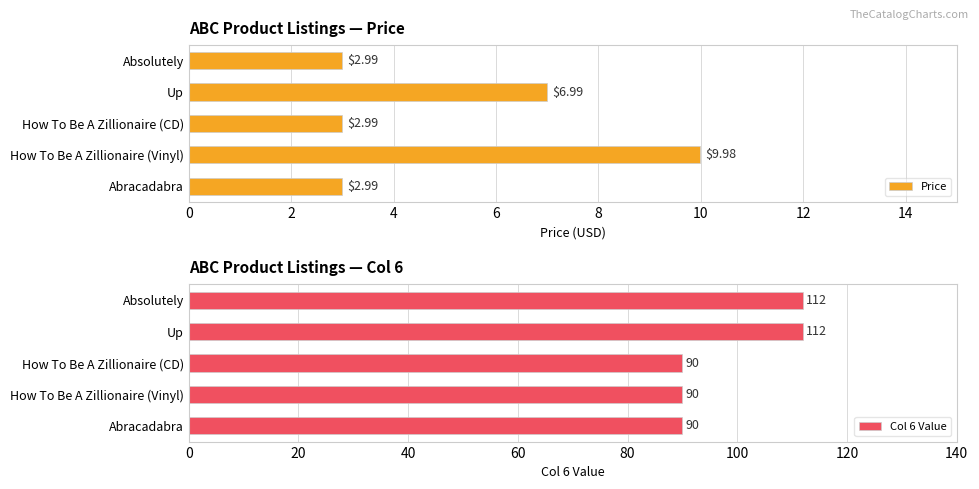

What is the sum of all Col 6 Value values?

494